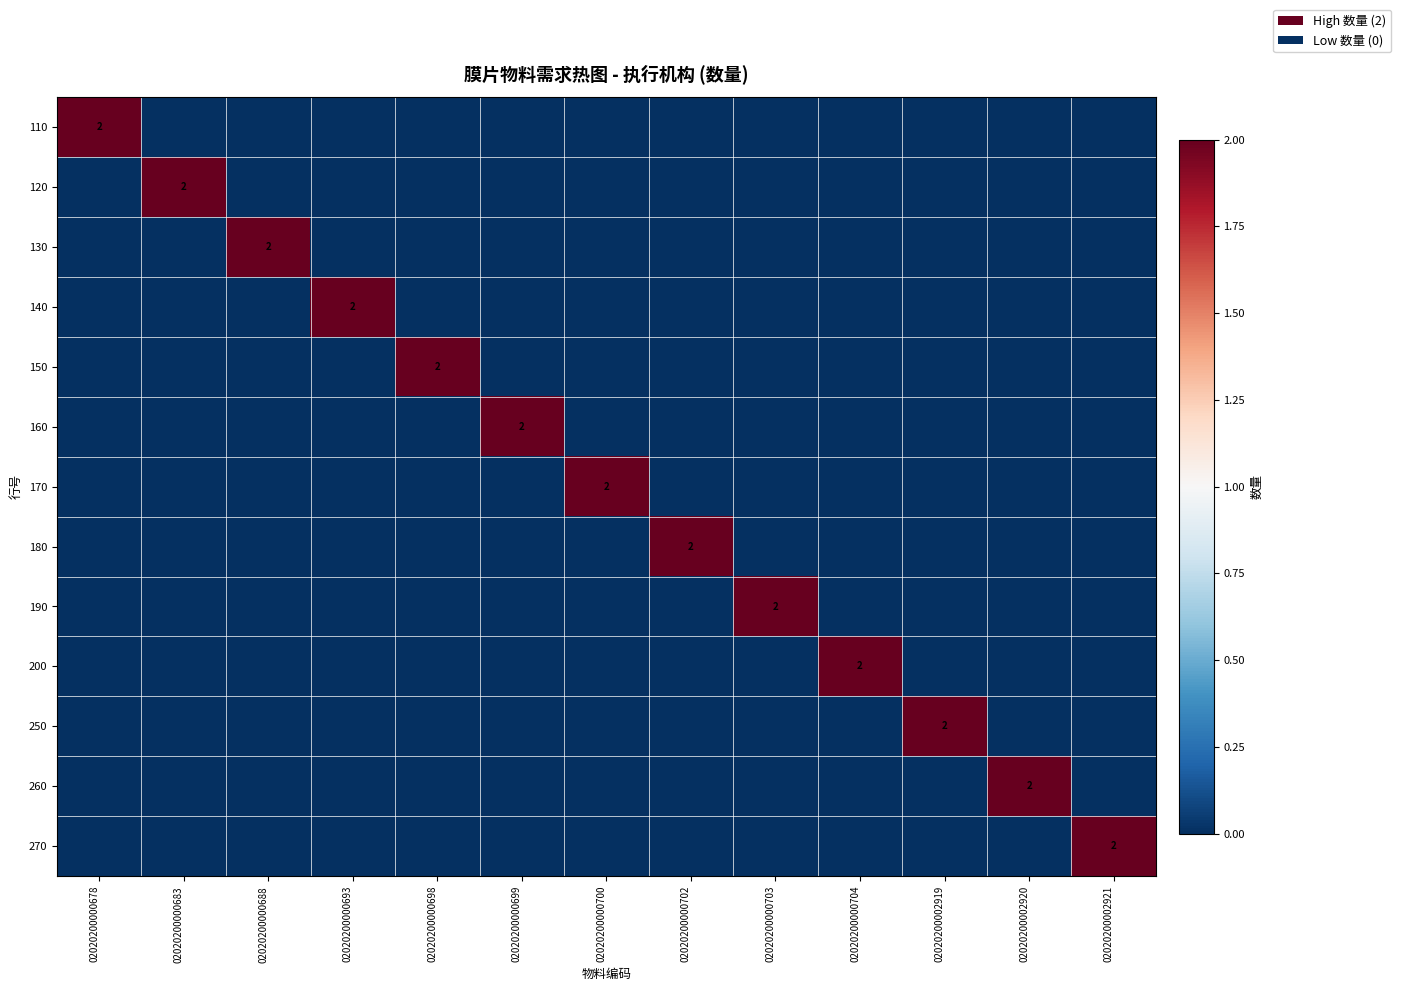

Which category has the lowest value across all series?

02020200000683